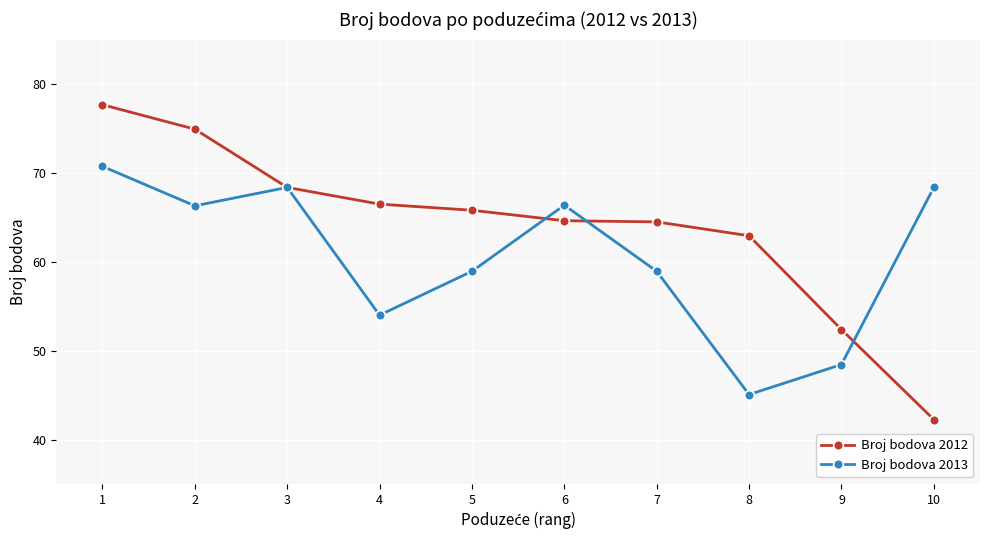

Which series ends up on top after the final intersection of Broj bodova 2012 and Broj bodova 2013?

Broj bodova 2013